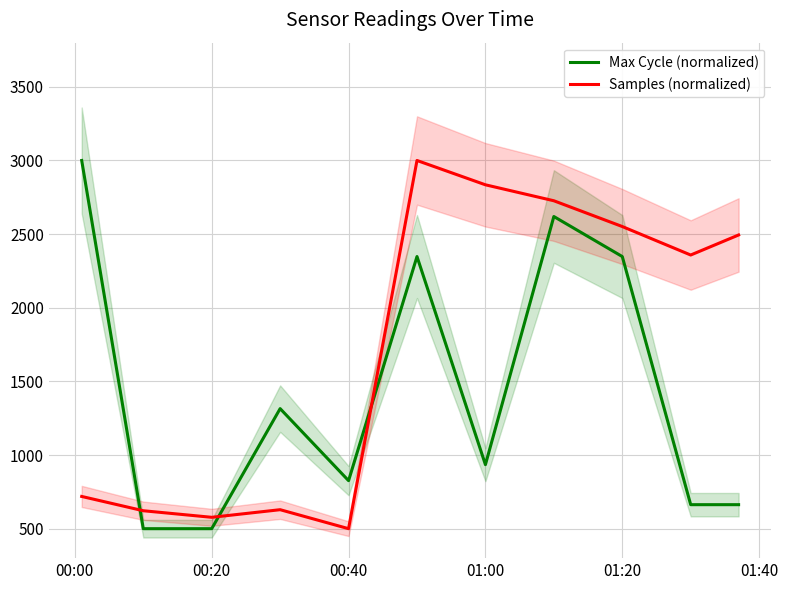

The Samples (normalized) series shows 685.1 at 01:00. True or false?

False